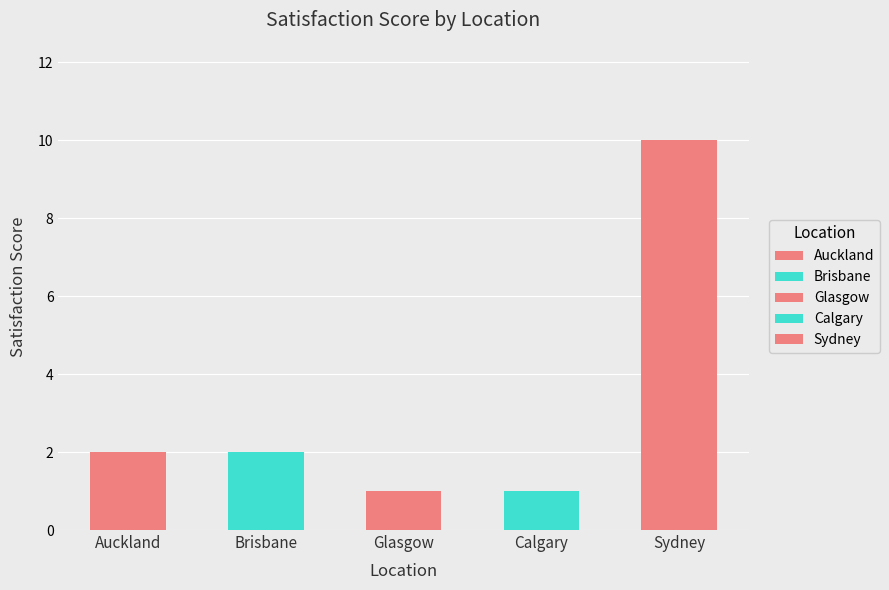

Which label corresponds to the largest value in the chart?

Sydney